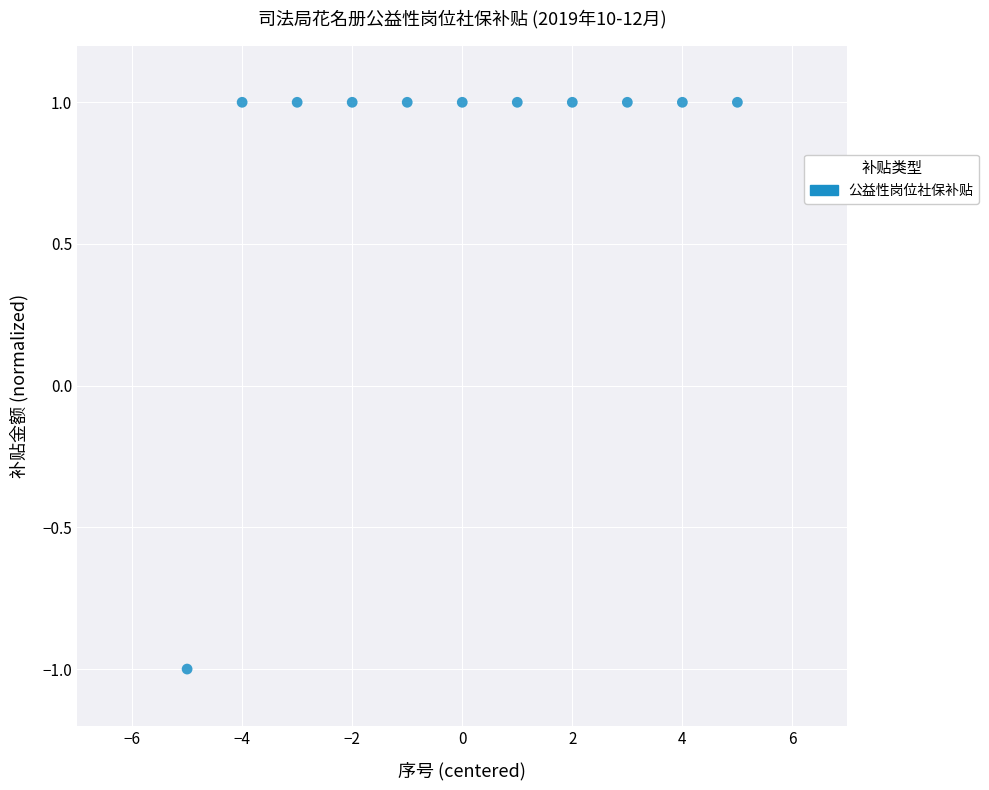

What is the range of X values (max minus min)?

10